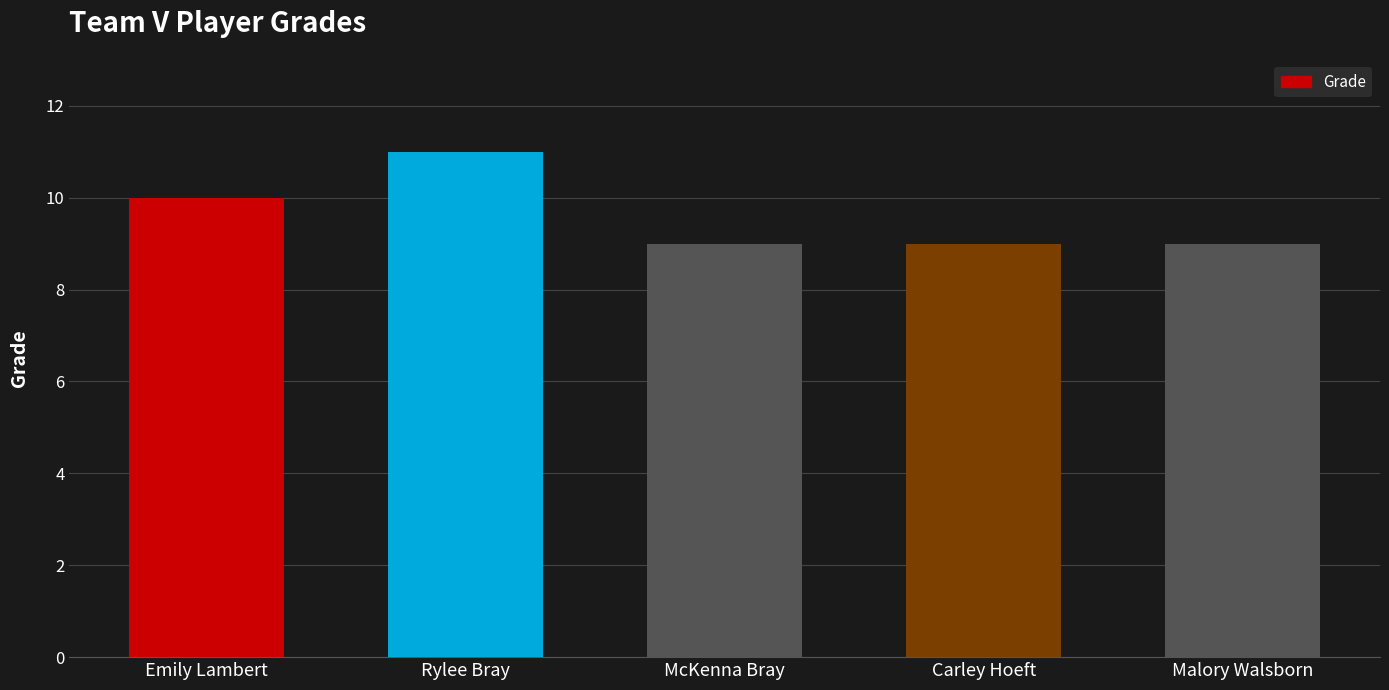

The chart shows a value of 2 at Carley Hoeft. True or false?

False